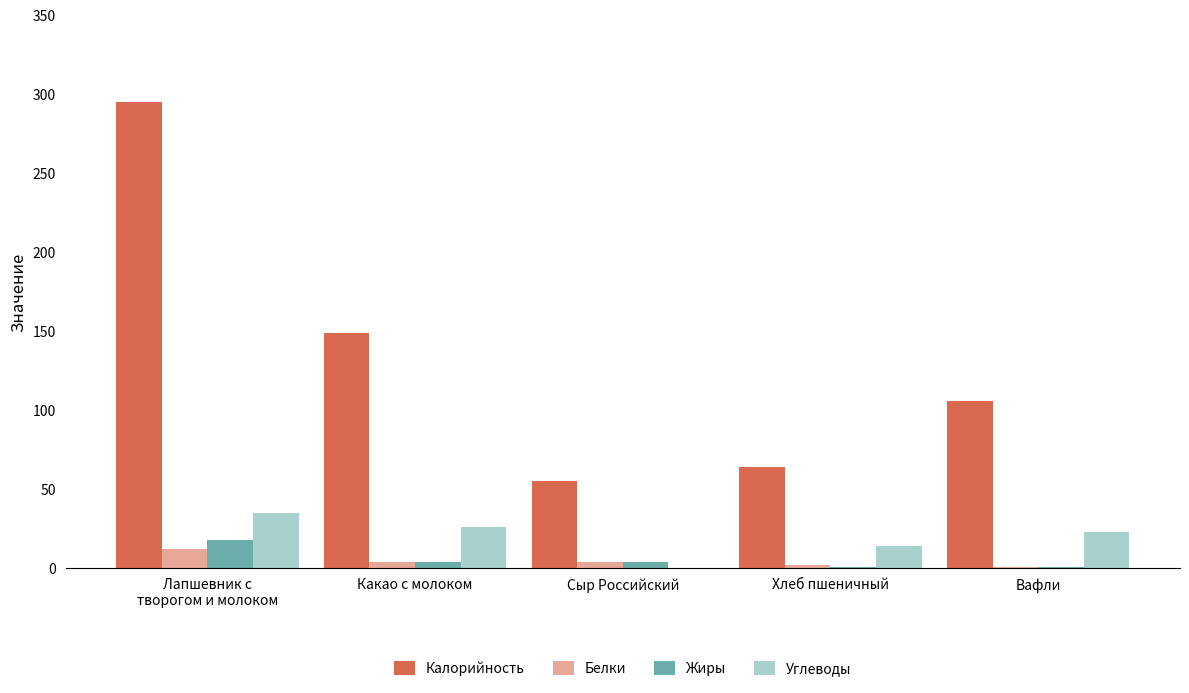

Is it true that Углеводы equals 26 at Какао с молоком?

True